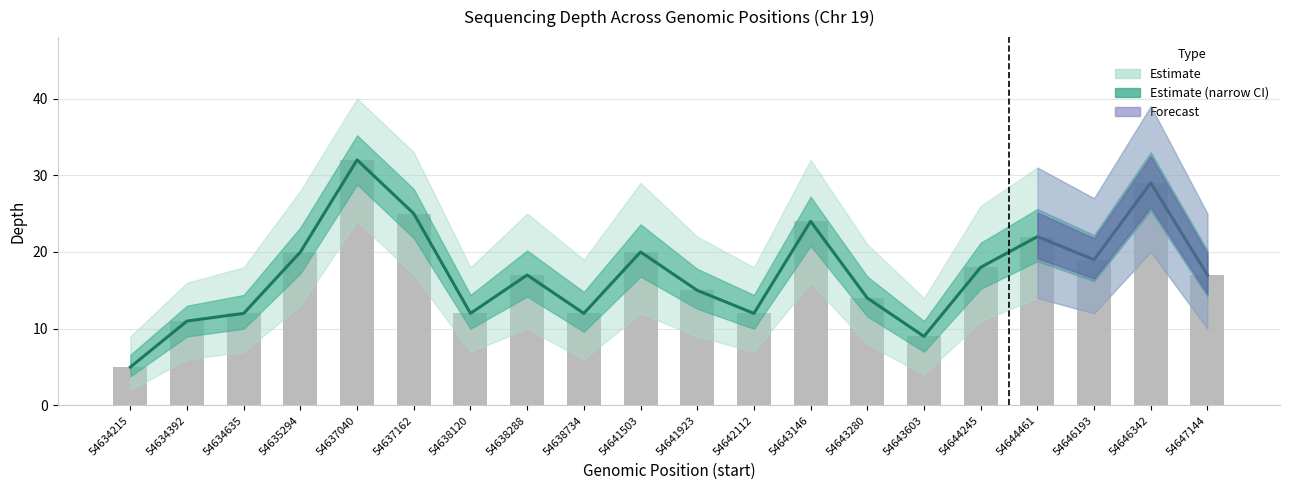

Which has a higher value, 54637040 or 54634635?

54637040